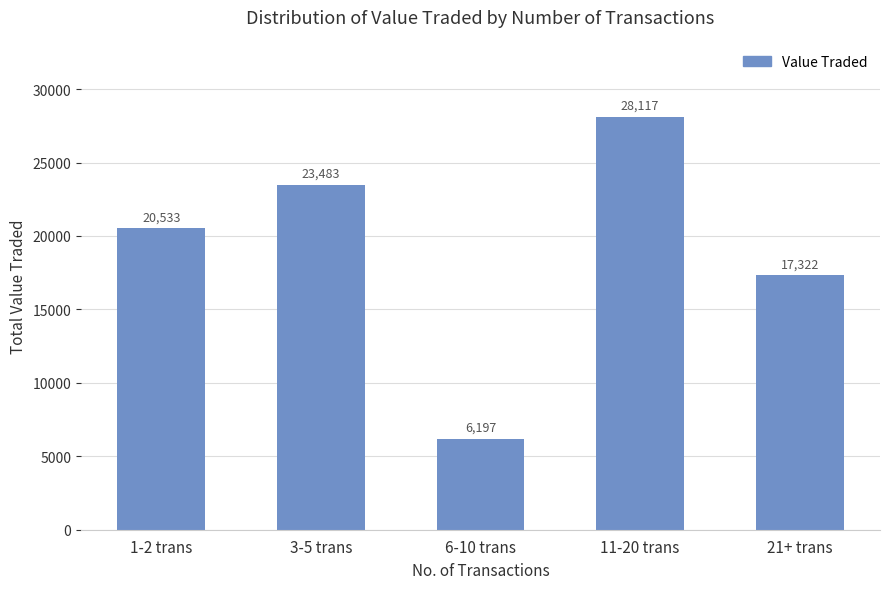

Reading right to left, what are all the values shown in this chart?

21+ trans=17322	11-20 trans=28117	6-10 trans=6197	3-5 trans=23483	1-2 trans=20533